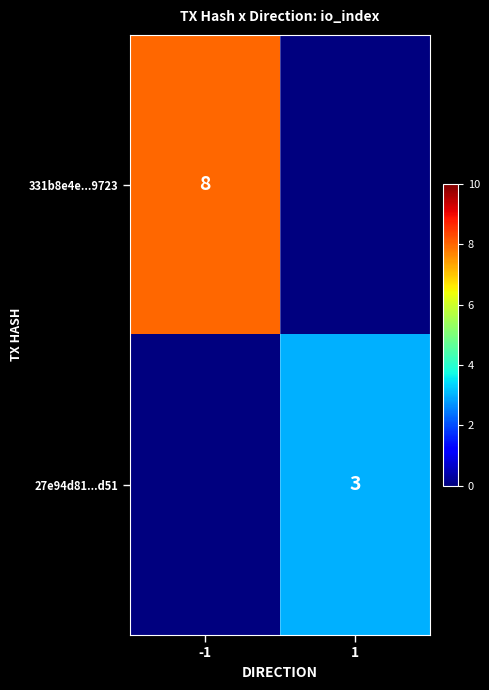

The 27e94d81...d51 series shows 4 at 1. True or false?

False